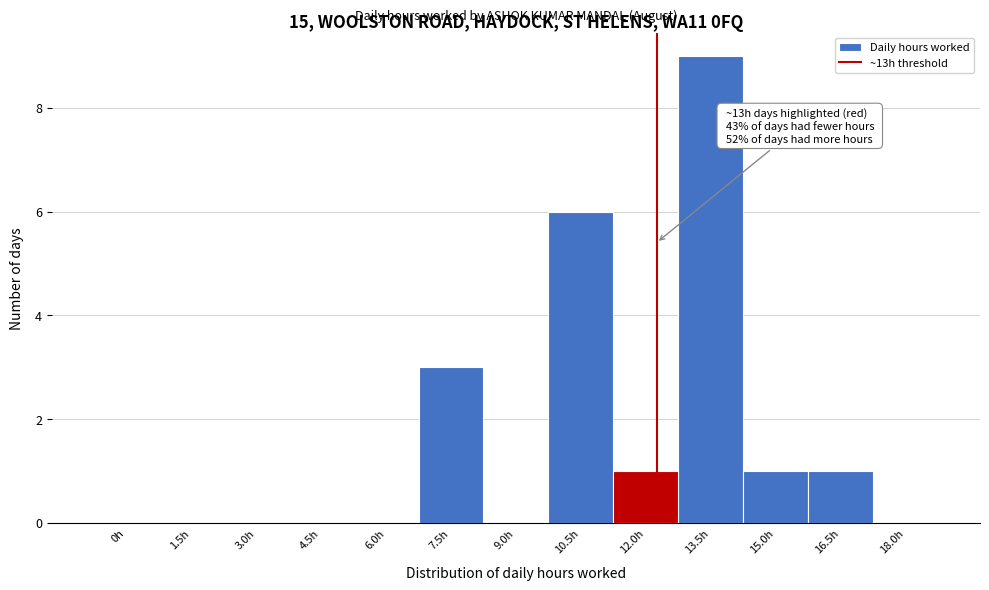

Reading left to right, transcribe all the data shown in this chart.

0h=0	1.5h=0	3.0h=0	4.5h=0	6.0h=0	7.5h=3	9.0h=0	10.5h=6	12.0h=1	13.5h=9	15.0h=1	16.5h=1	18.0h=0